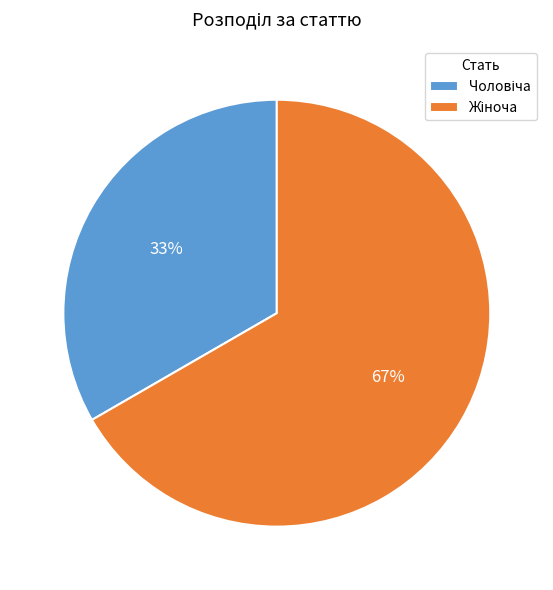

Does any single category account for the majority?

Yes